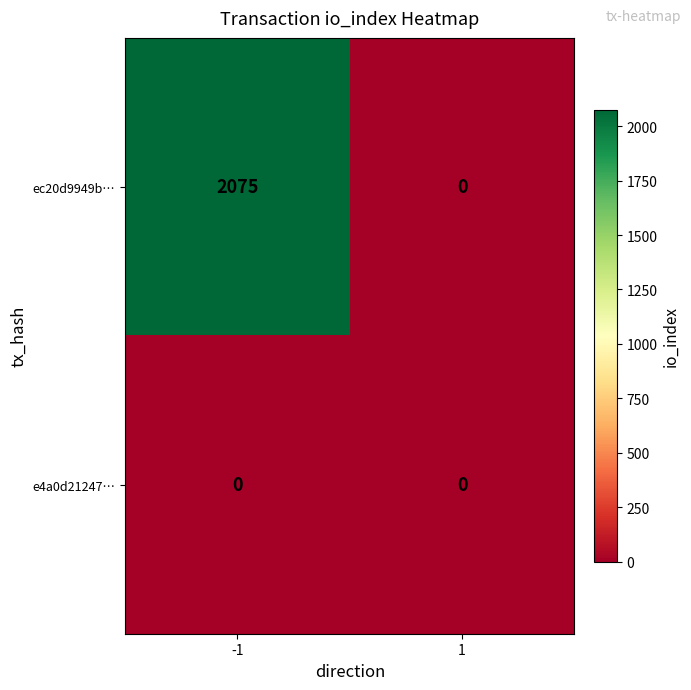

What is the total value across all series at -1?

2075